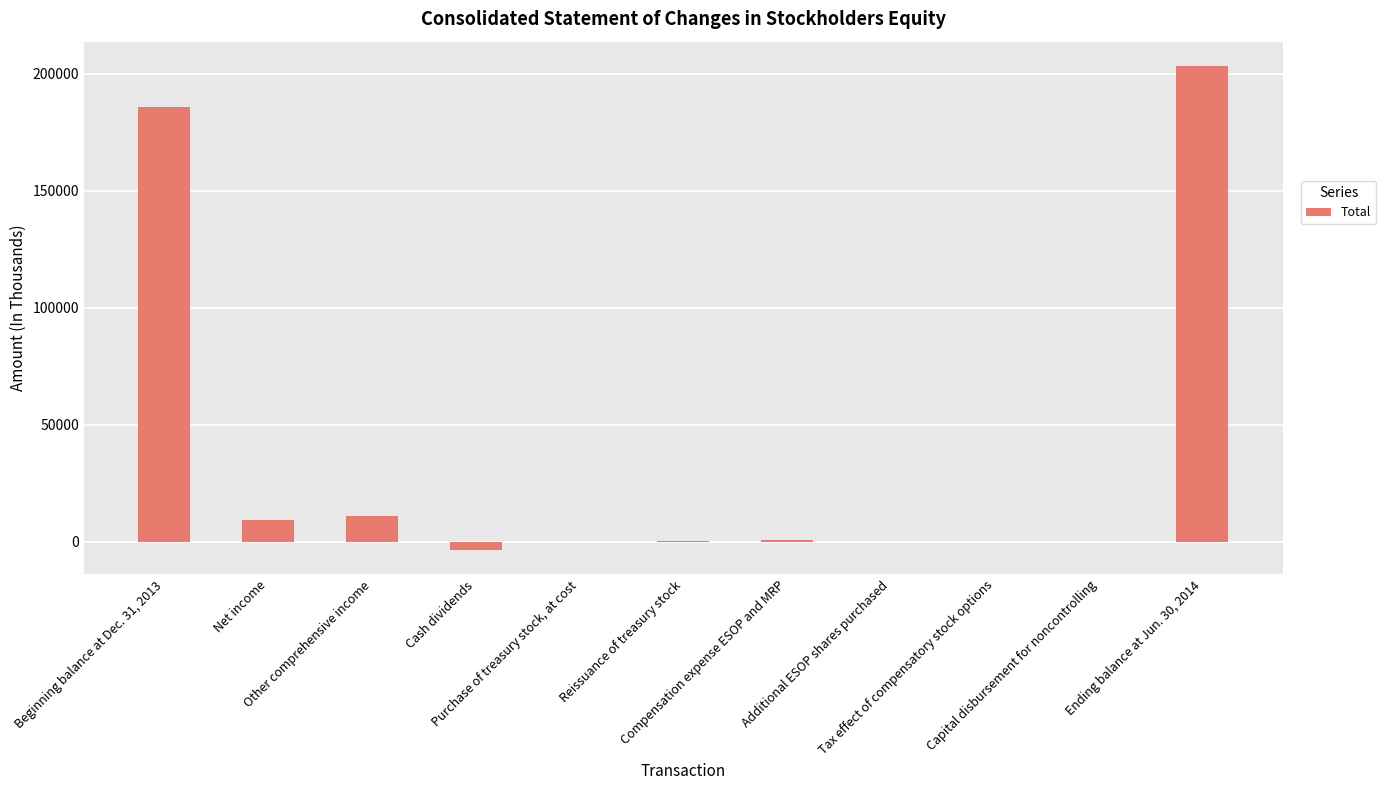

What is the change in value from Other comprehensive income to Capital disbursement for noncontrolling?

-10990